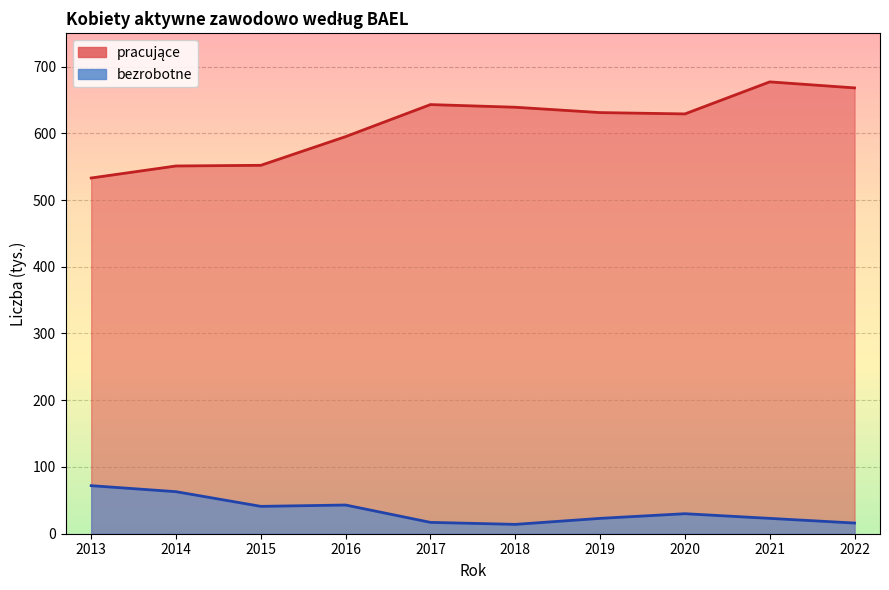

Is it true that bezrobotne equals 63 at 2014?

True